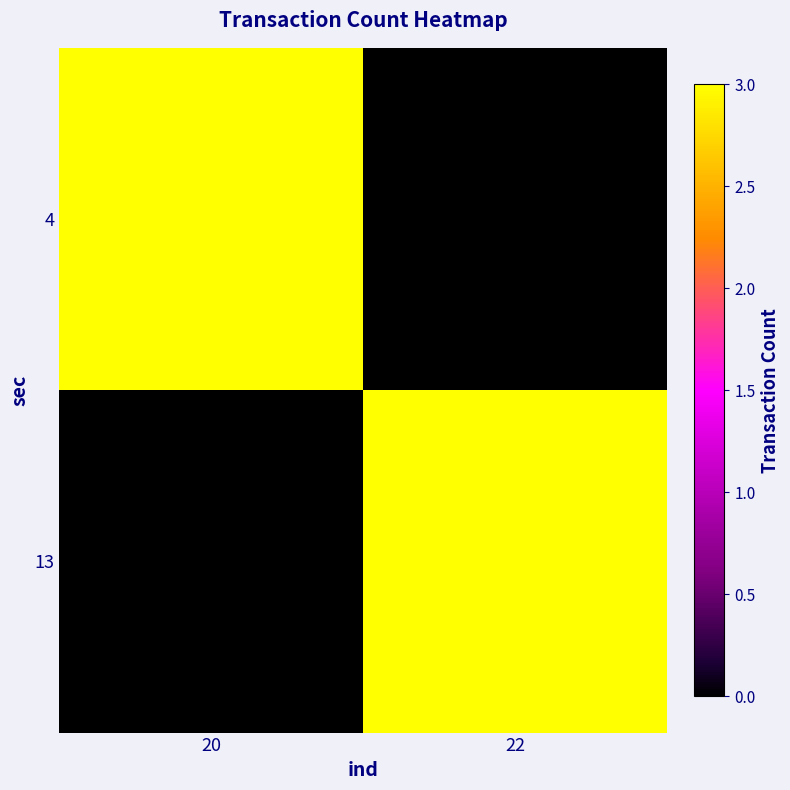

What is the total value across all series at 22?

3